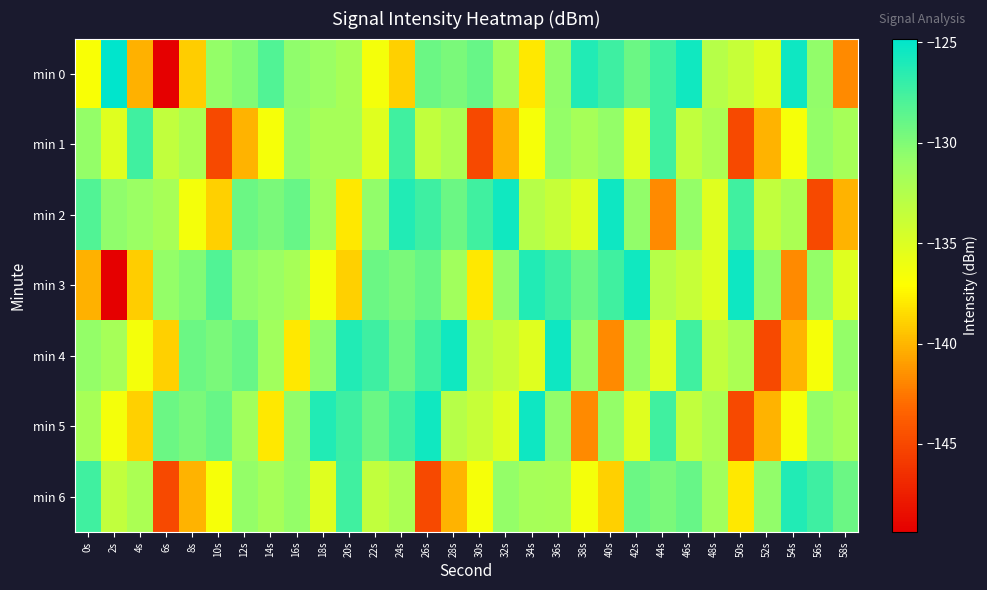

What is the smallest value displayed?

-149.4